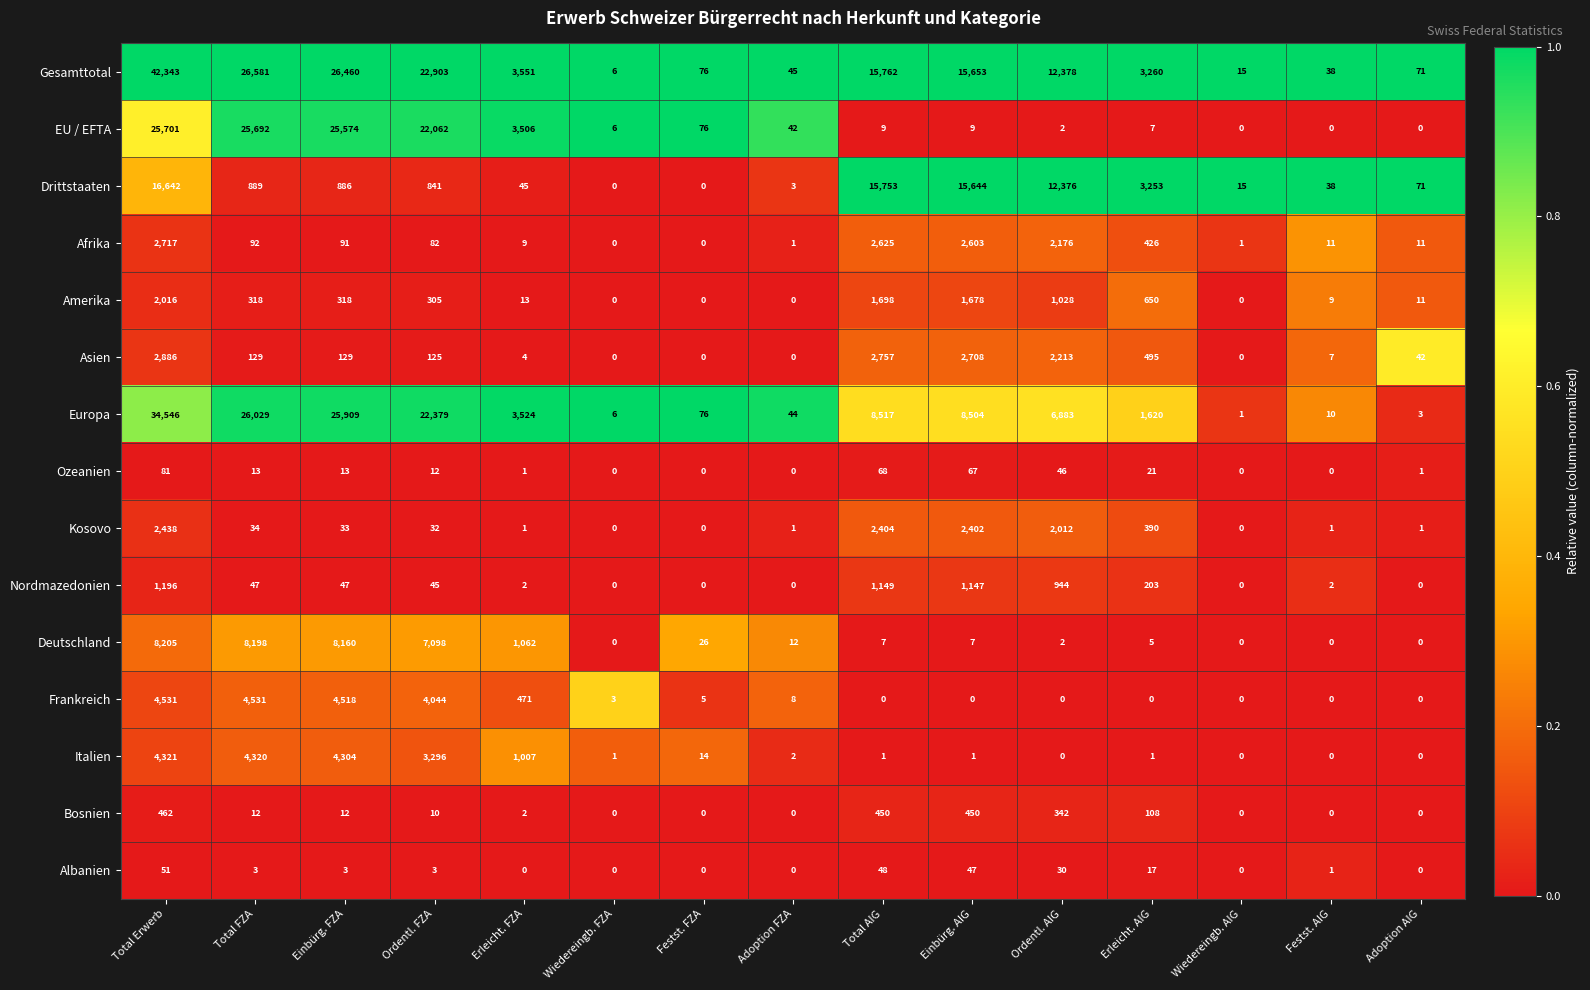

The Italien series shows 0 at Ordentl. AIG. True or false?

True